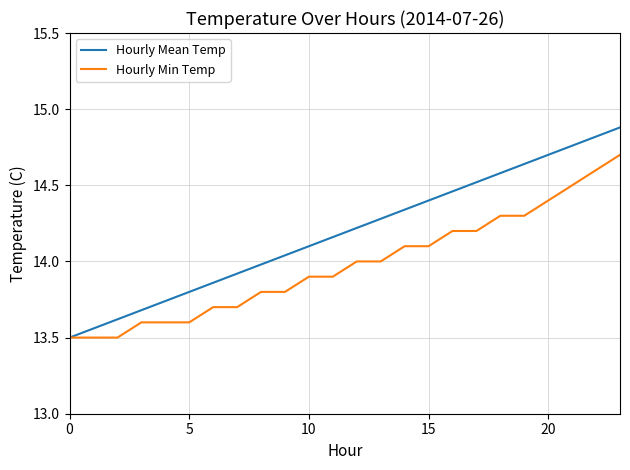

True or false: Hourly Mean Temp has more than 0 points higher than both neighbors.

False